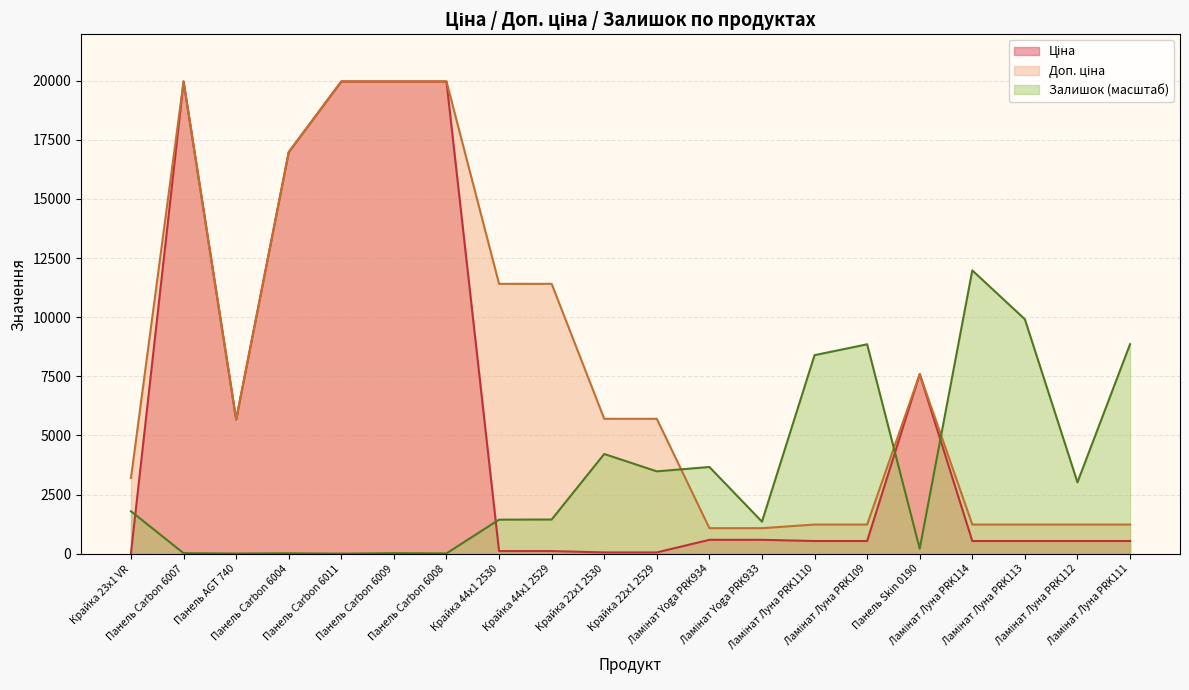

What is the minimum value shown in the chart?

5.0